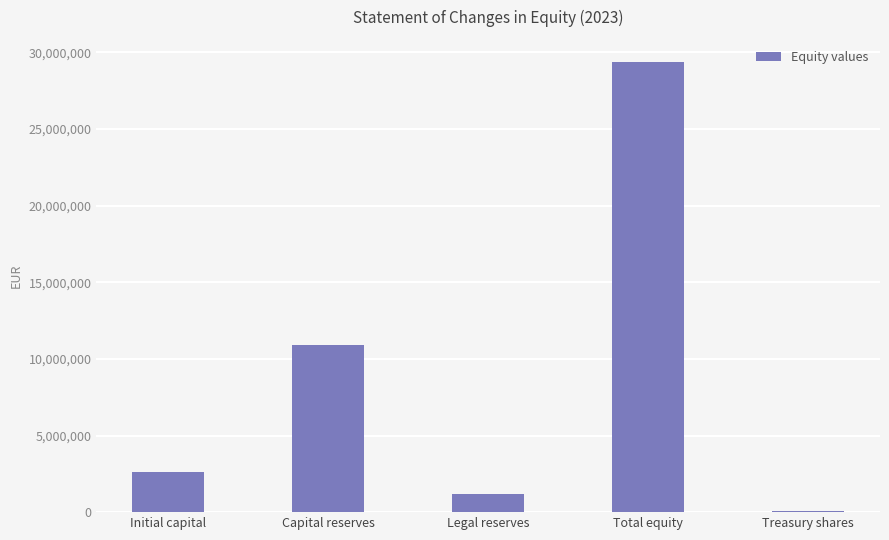

Rank the categories by value from lowest to highest.

Treasury shares, Legal reserves, Initial capital, Capital reserves, Total equity